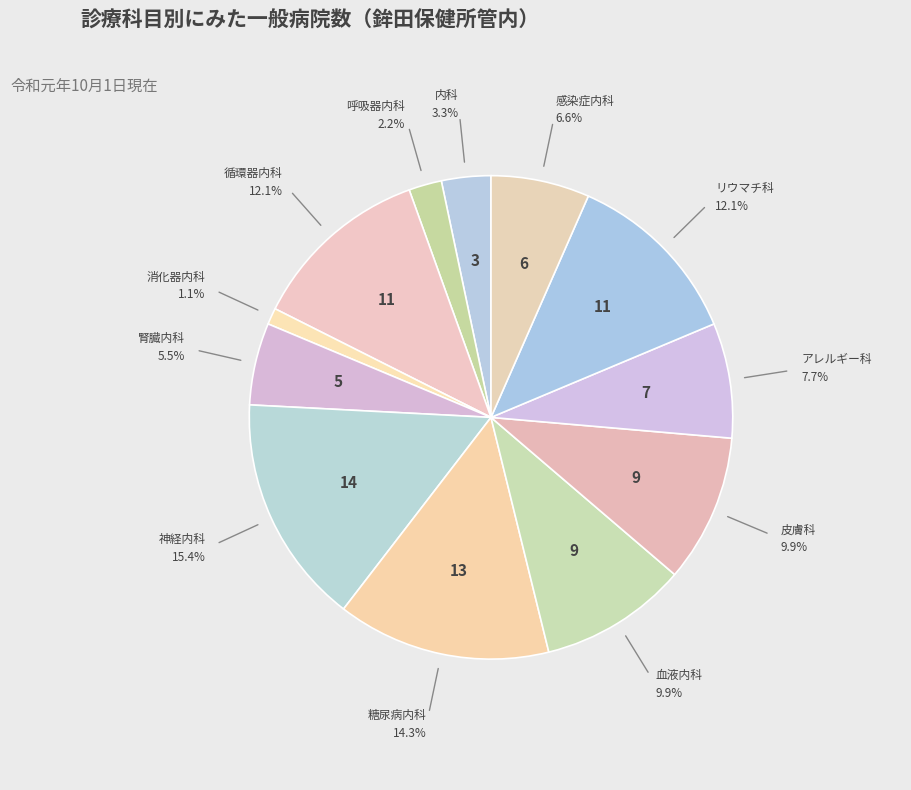

Does any single category account for the majority?

No